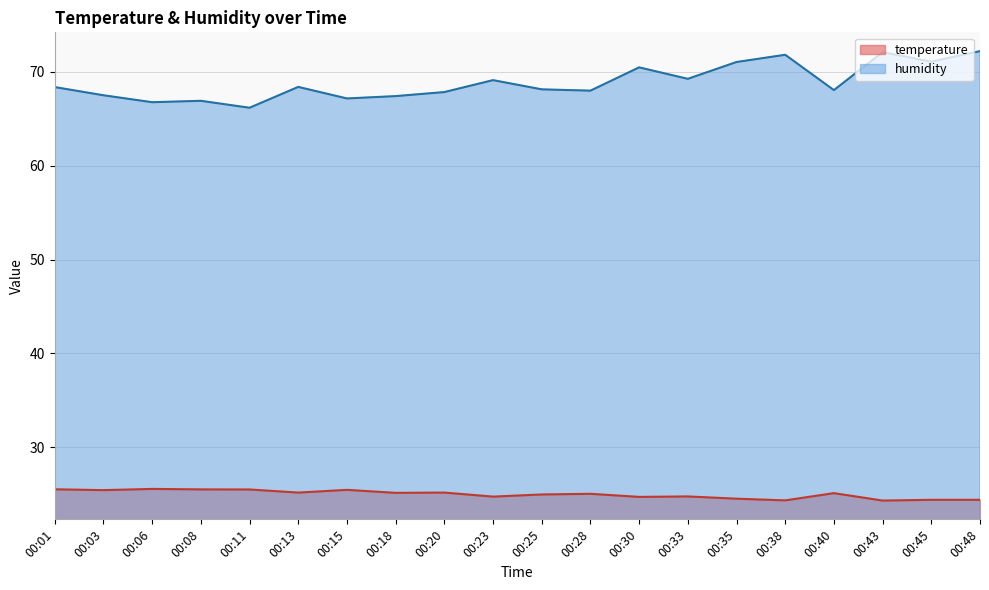

How many interior local valleys does the humidity series have?

7